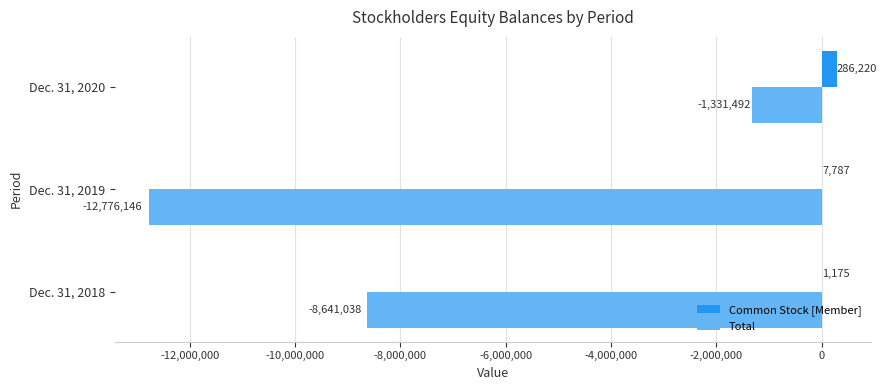

Is the value of Common Stock [Member] at Dec. 31, 2020 greater than the value of Total at Dec. 31, 2019?

Yes